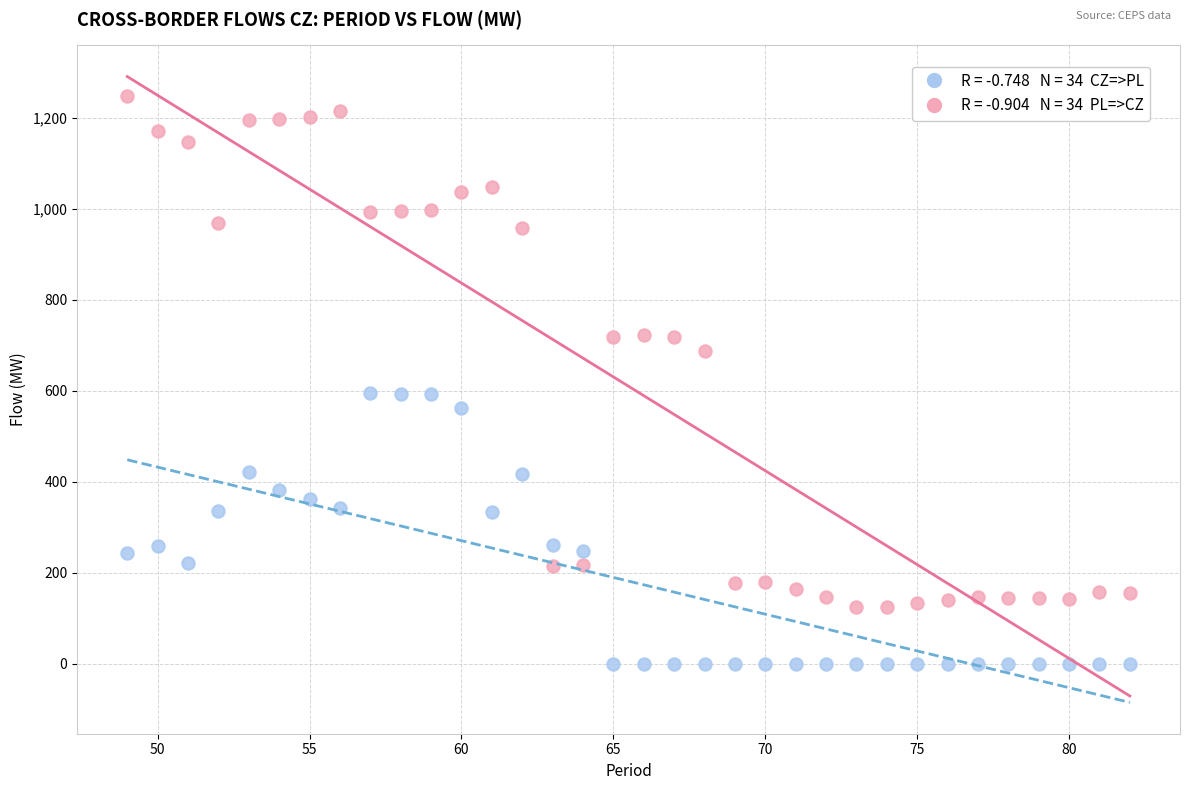

Across all data points, what is the range of Y values (max minus min)?

1248.8